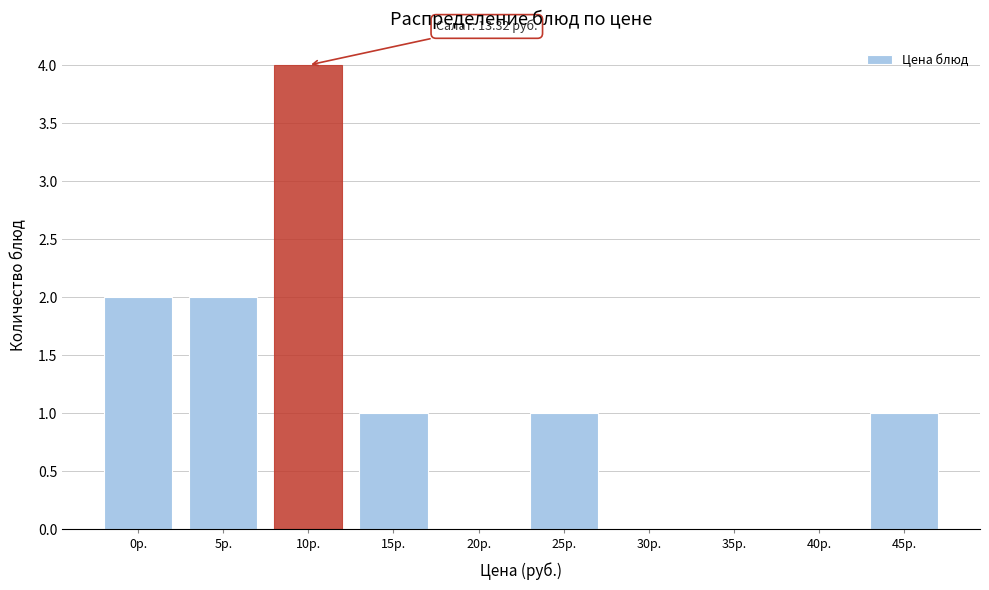

Reading left to right, what are all the values shown in this chart?

0р.=2	5р.=2	10р.=4	15р.=1	20р.=0	25р.=1	30р.=0	35р.=0	40р.=0	45р.=1